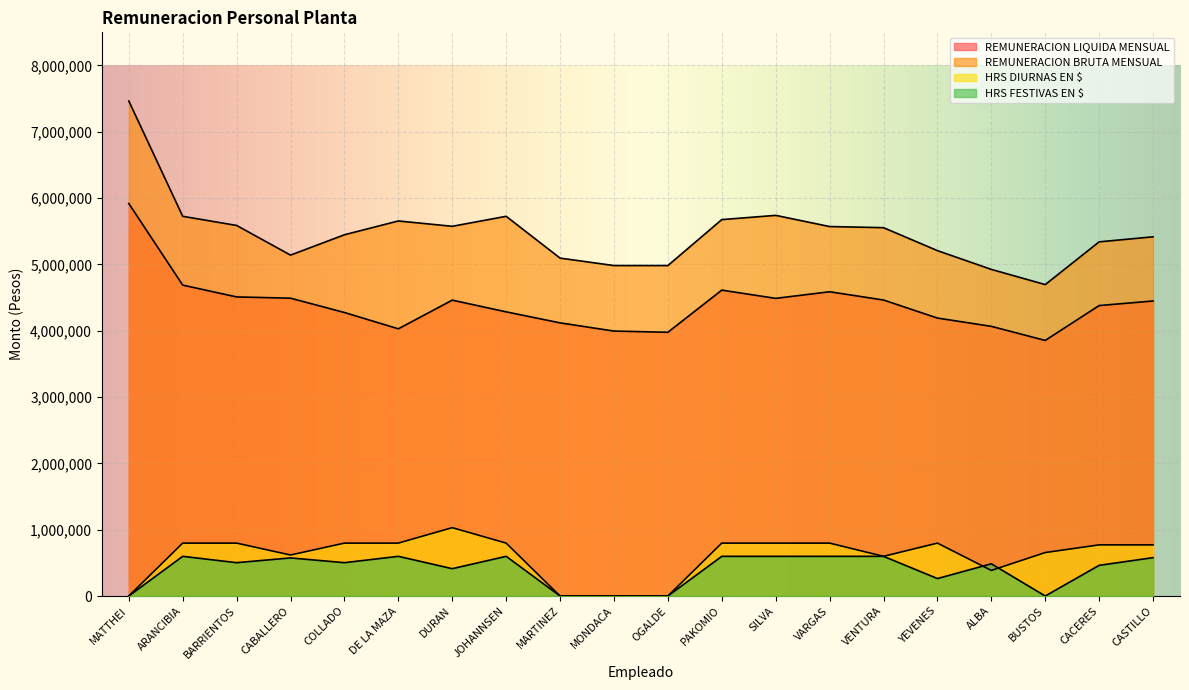

What is the average value of the HRS FESTIVAS EN $ series?

398505